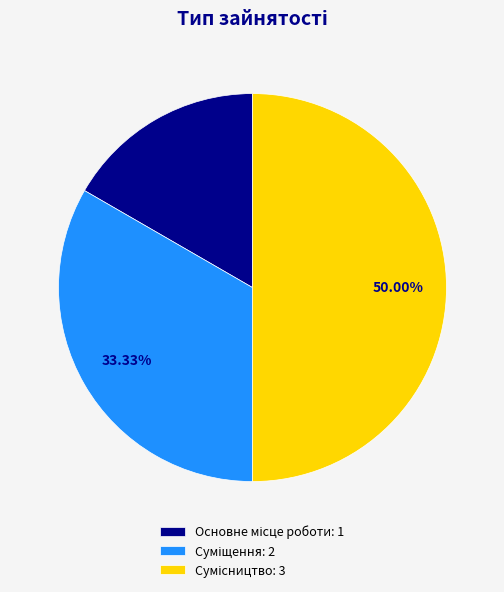

Approximately how many times larger is the value at Сумісництво compared to Суміщення?

1.5